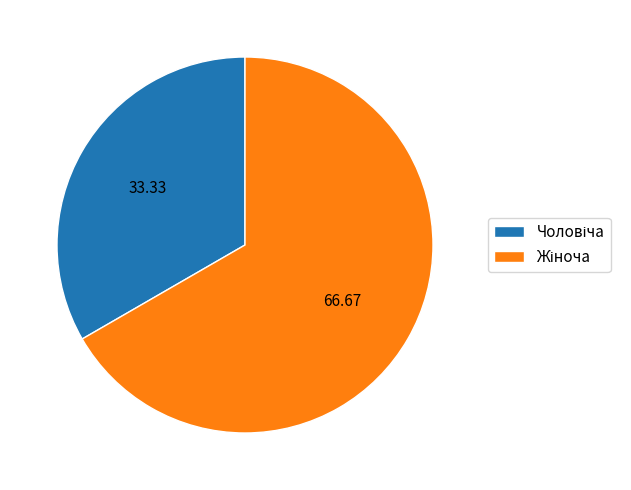

Is there a majority slice in this chart?

Yes